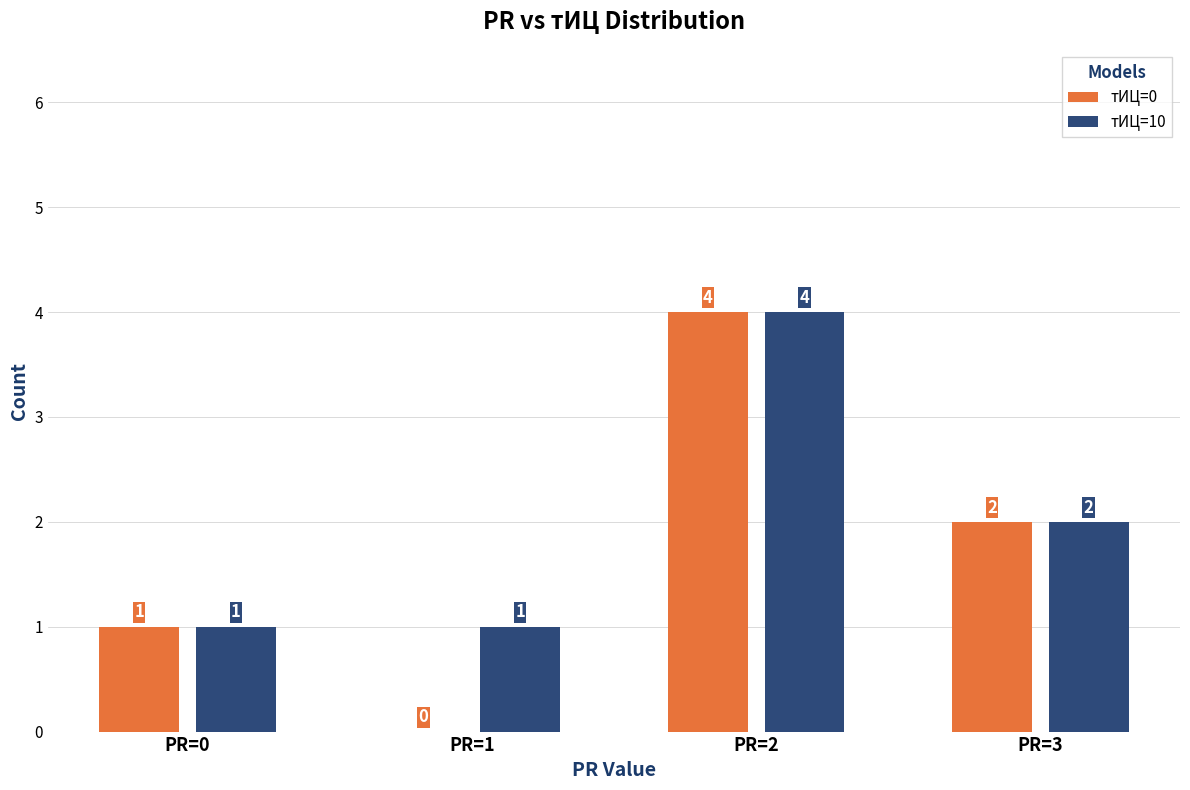

Which series has the largest total across all categories?

тИЦ=10